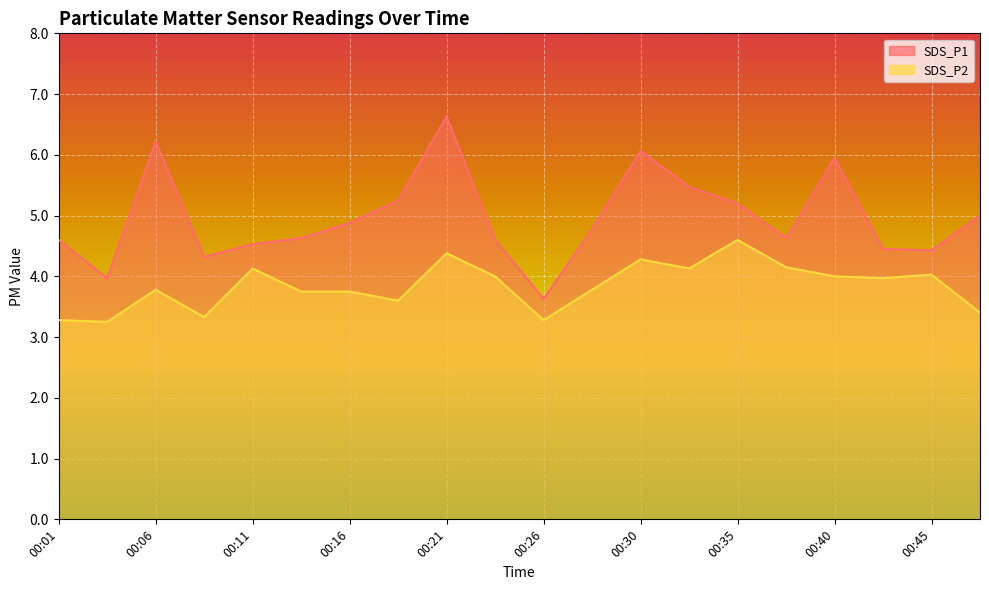

List the series in order of their peak value, highest first.

SDS_P1, SDS_P2